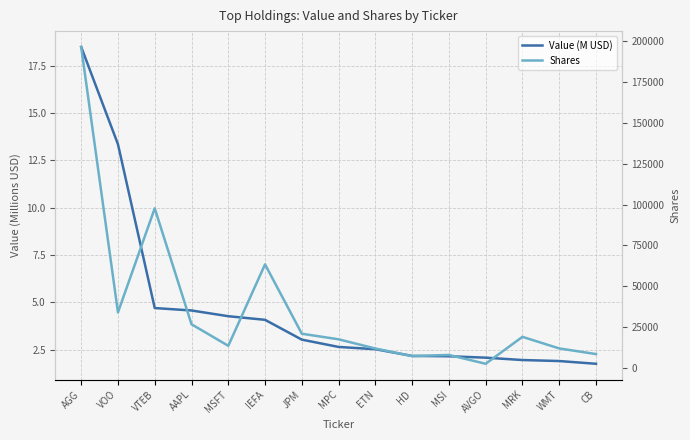

Which series has the largest total across all categories?

Shares